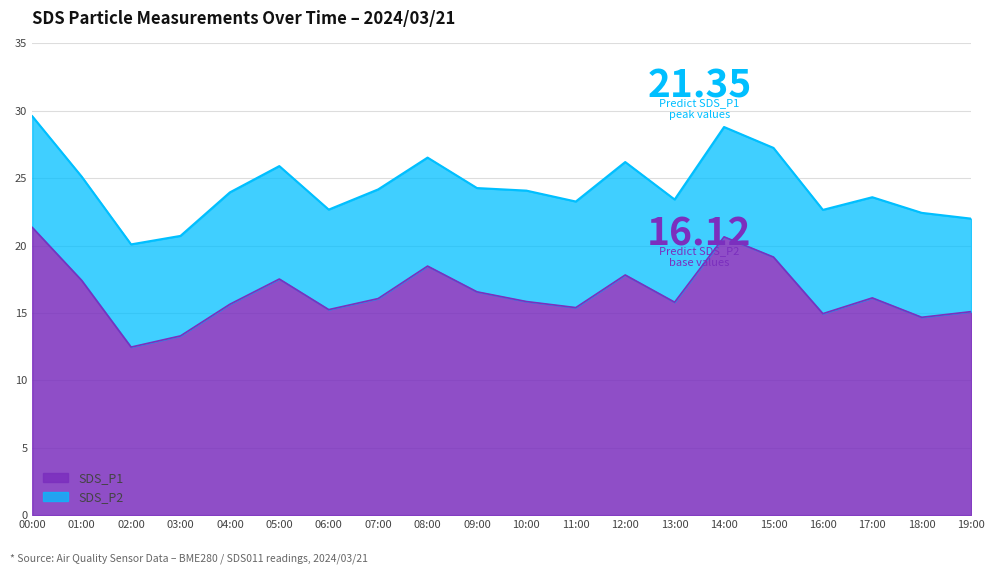

What is the smallest value displayed?

12.5